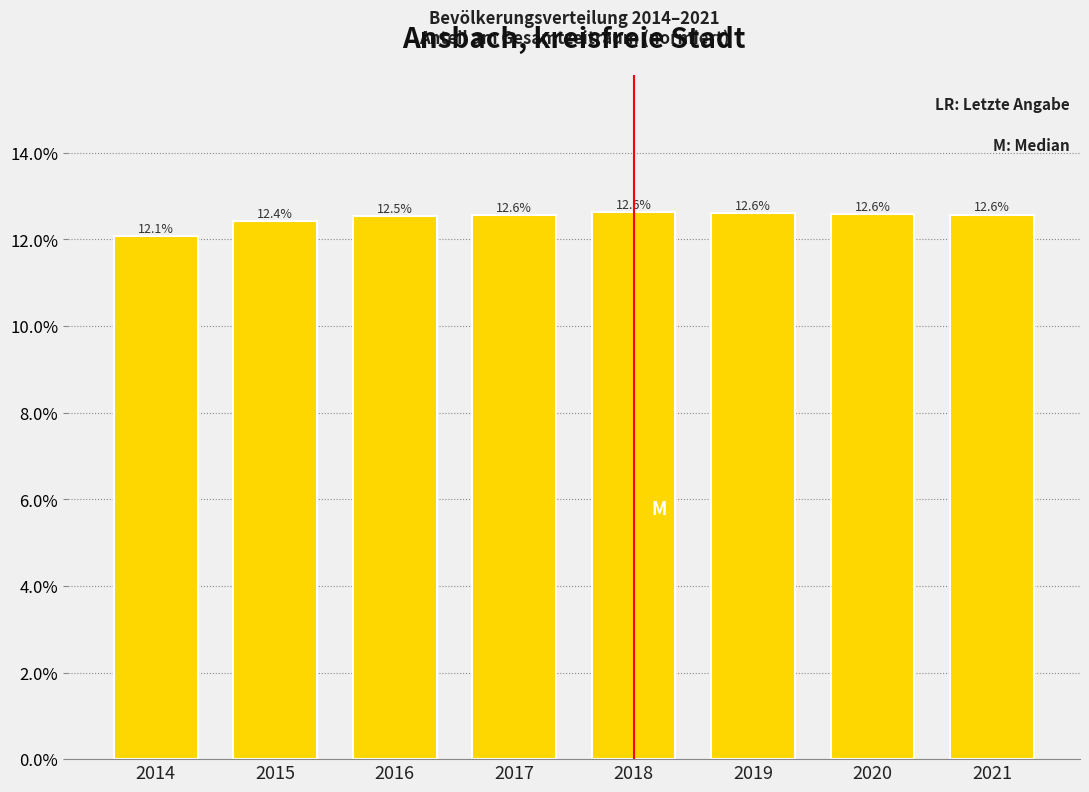

Reading left to right, what are all the values shown in this chart?

2014=12.1	2015=12.4	2016=12.5	2017=12.6	2018=12.6	2019=12.6	2020=12.6	2021=12.6